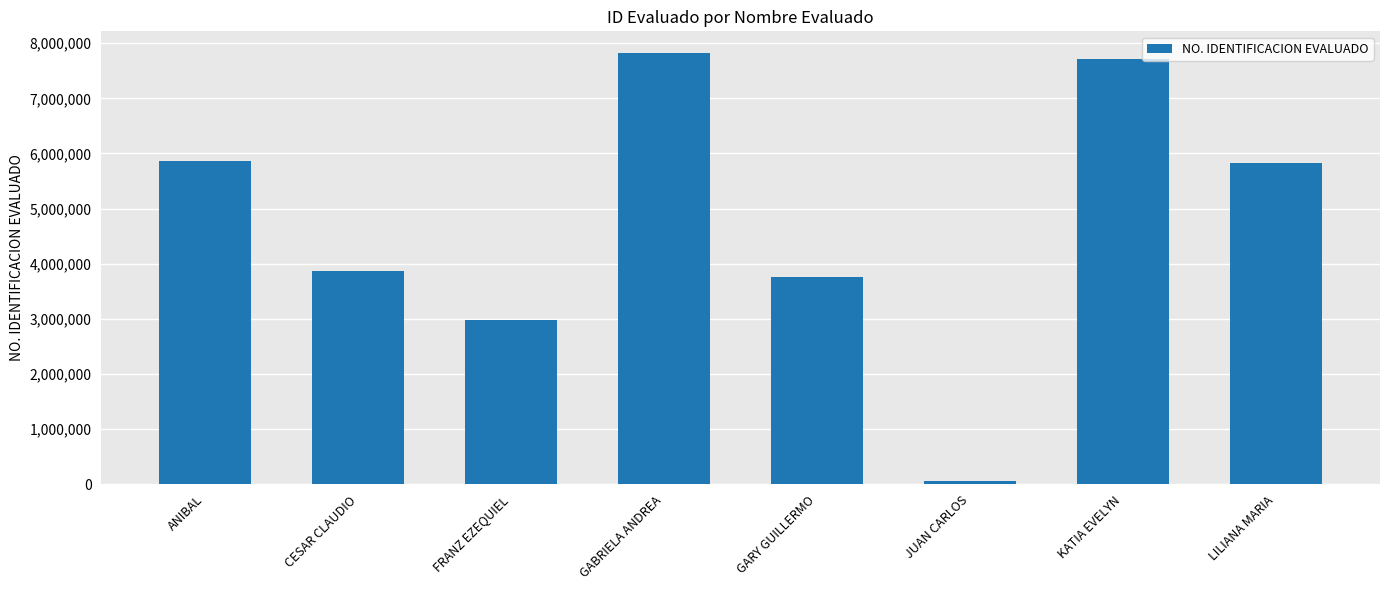

The value at LILIANA MARIA is 5829741. True or false?

True